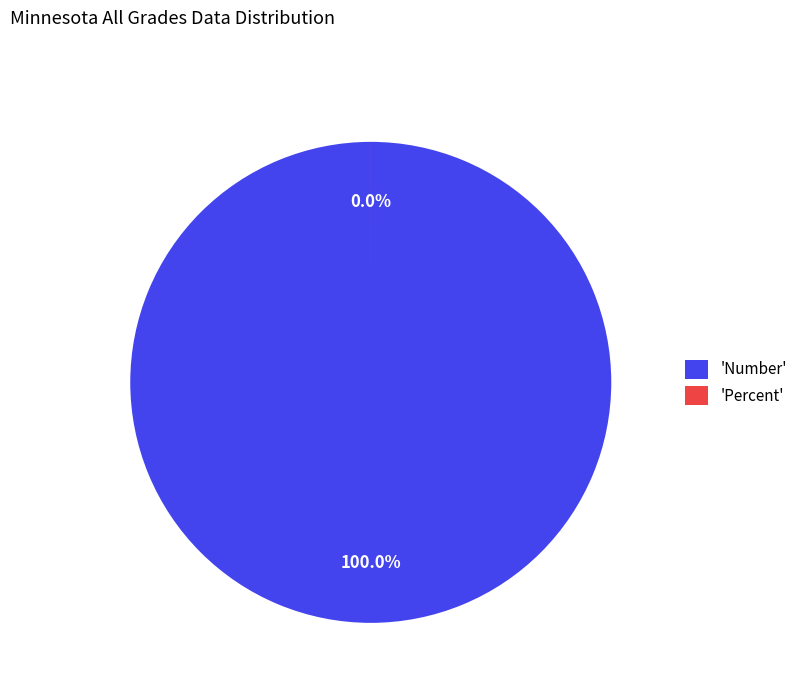

Is there a majority slice in this chart?

Yes